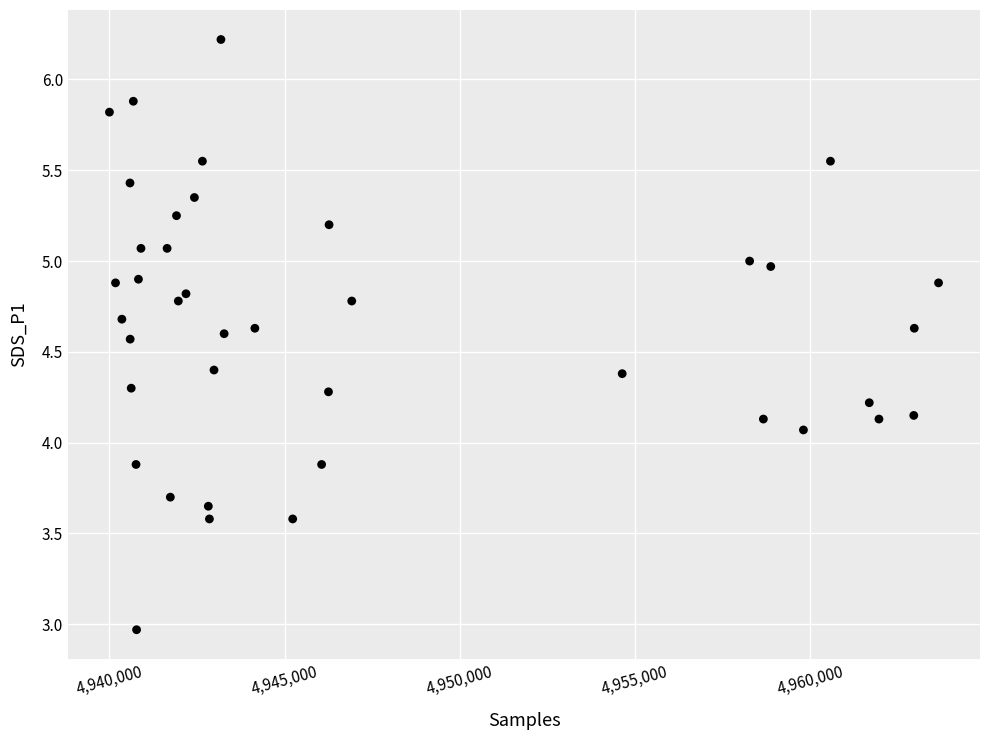

What is the range of X values (max minus min)?

23655.0